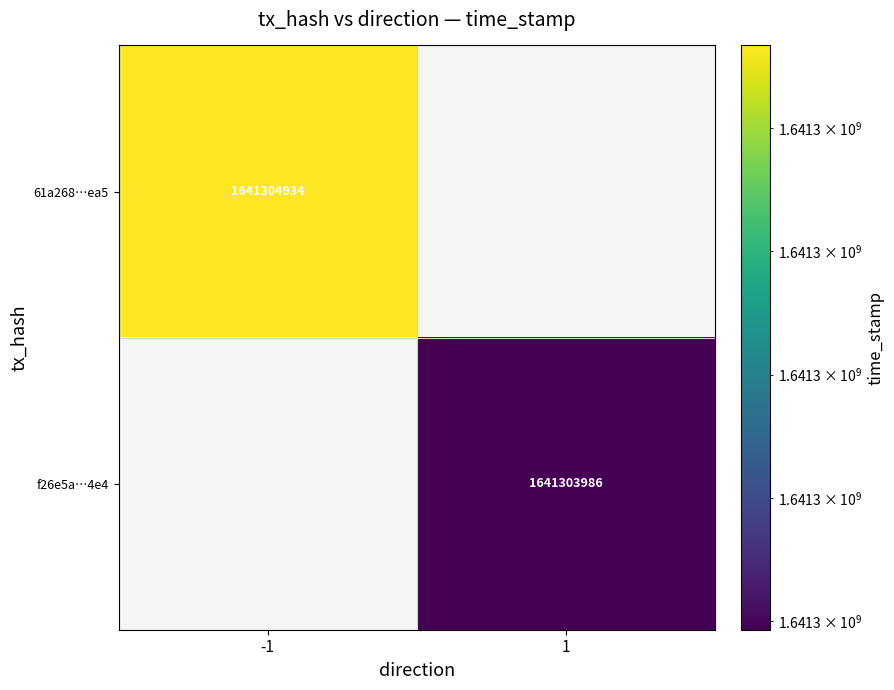

What is the spread (max minus min) of values at time_stamp?

948